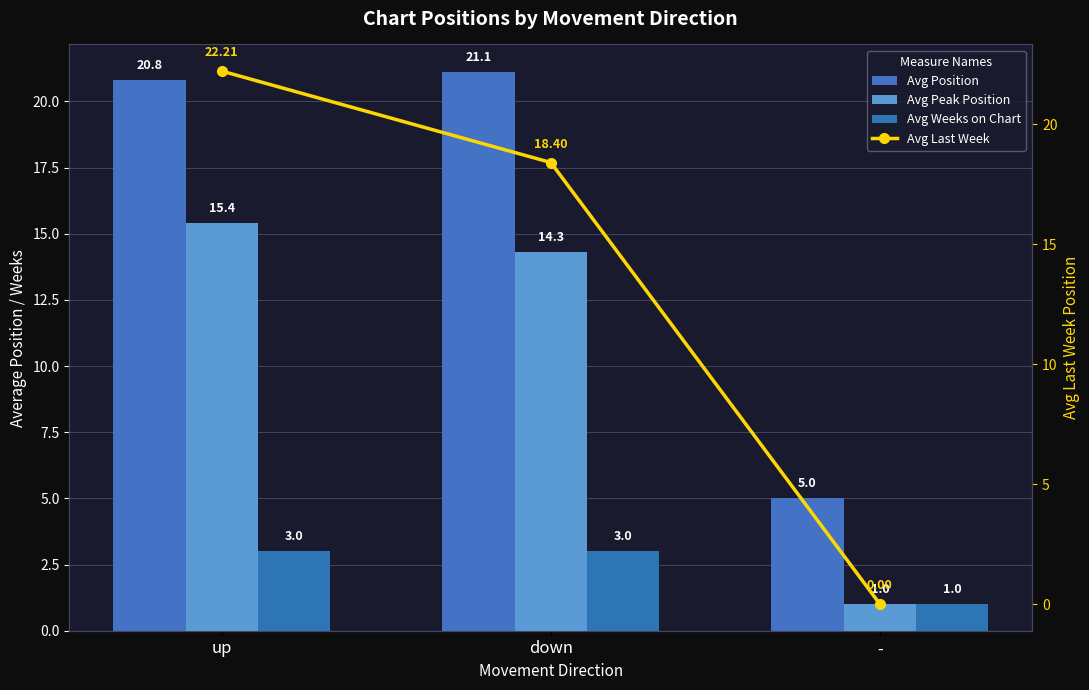

How many data points in Avg Peak Position are above 14?

2